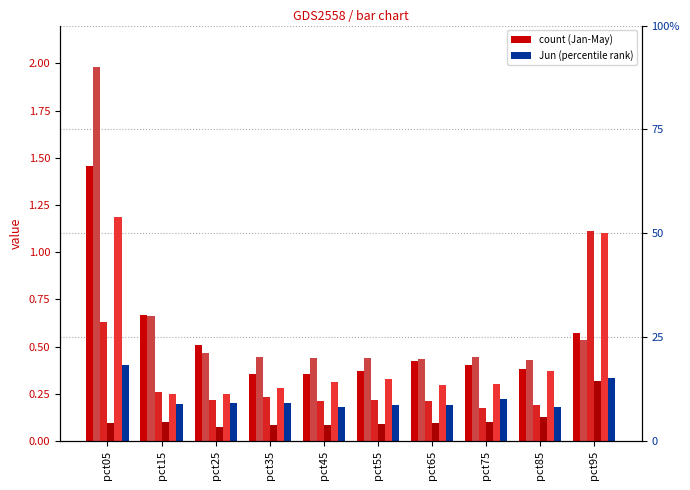

At which label does Feb reach its peak?

pct05